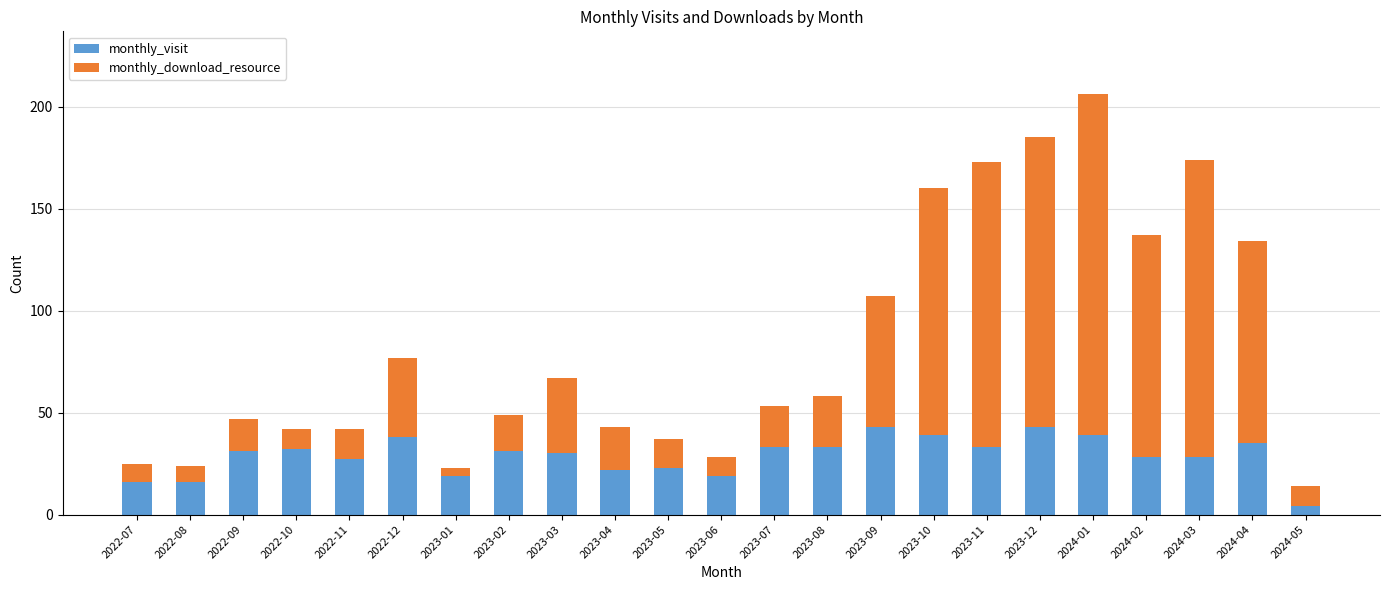

Is it true that monthly_visit equals 28 at 2024-03?

True